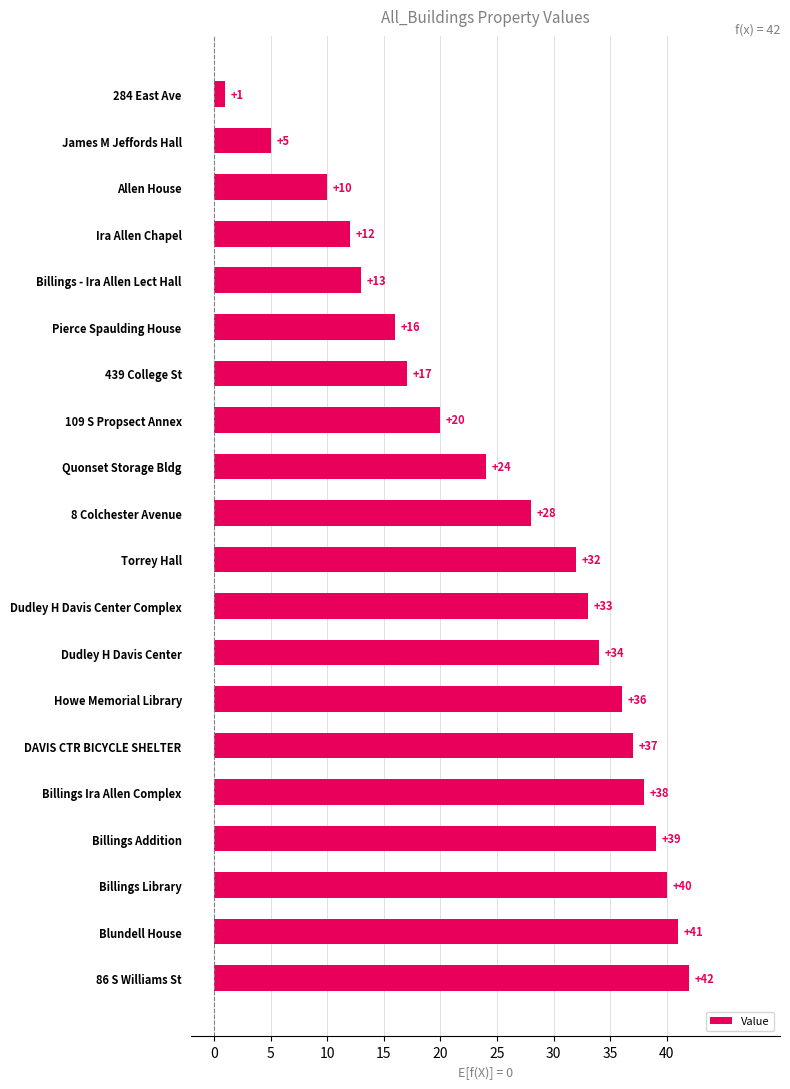

List the labels in order of value, largest first.

86 S Williams St, Blundell House, Billings Library, Billings Addition, Billings Ira Allen Complex, DAVIS CTR BICYCLE SHELTER, Howe Memorial Library, Dudley H Davis Center, Dudley H Davis Center Complex, Torrey Hall, 8 Colchester Avenue, Quonset Storage Bldg, 109 S Propsect Annex, 439 College St, Pierce Spaulding House, Billings - Ira Allen Lect Hall, Ira Allen Chapel, Allen House, James M Jeffords Hall, 284 East Ave